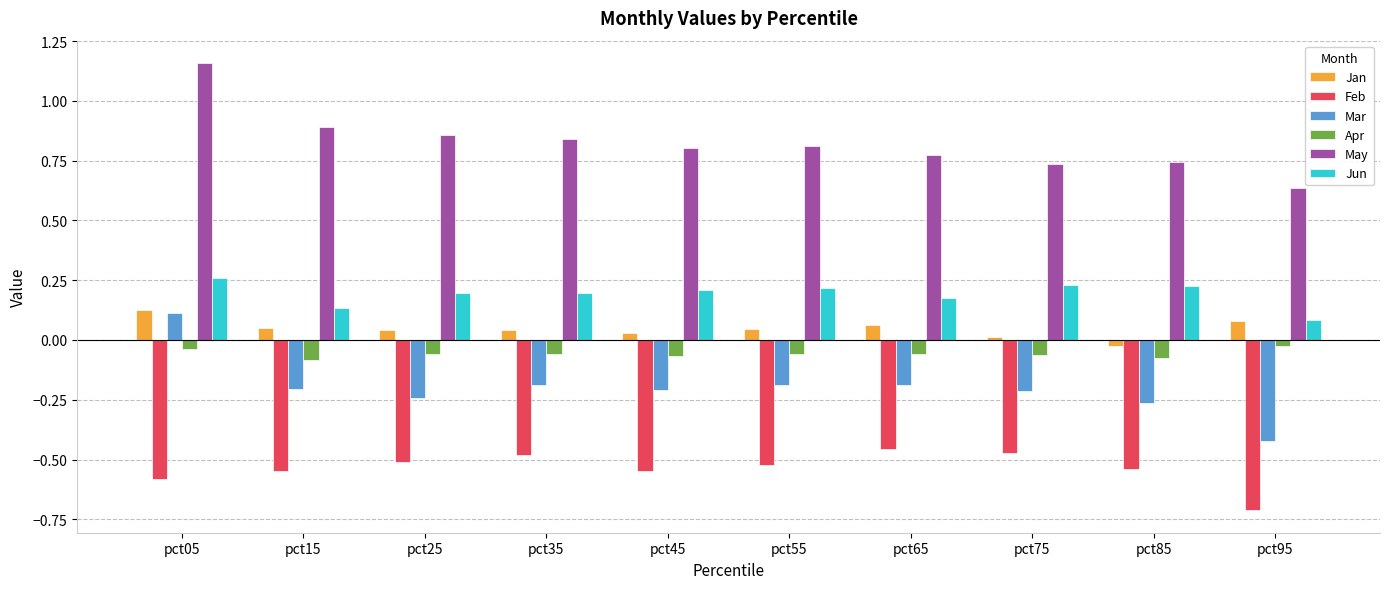

Count the May values in the range 0 to 1.

9